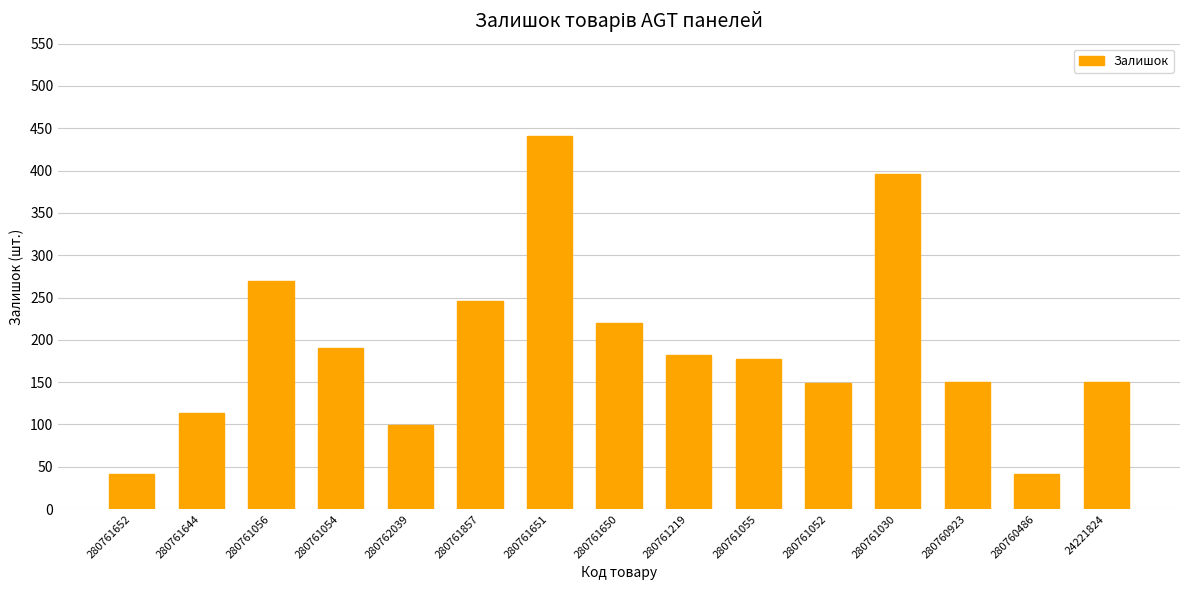

Which category has the highest value across all series?

280761651